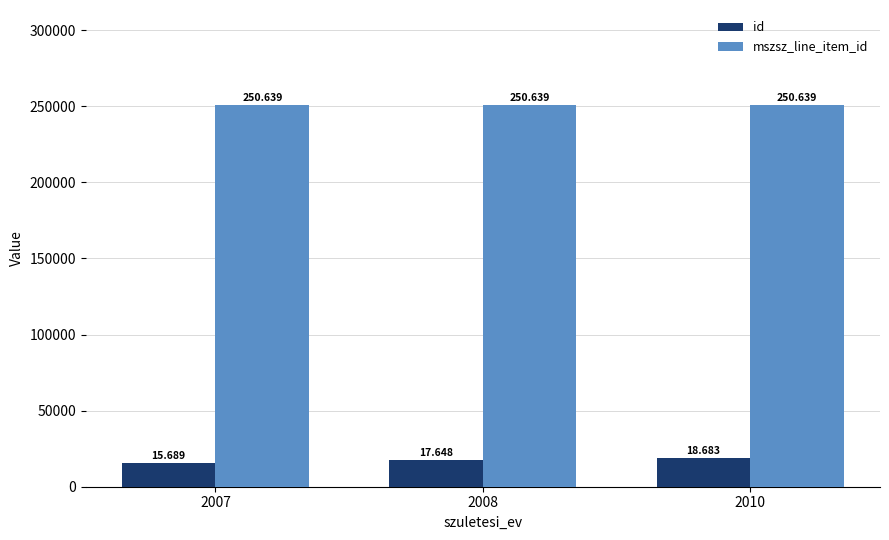

How many id values are between 15689 and 18683?

3